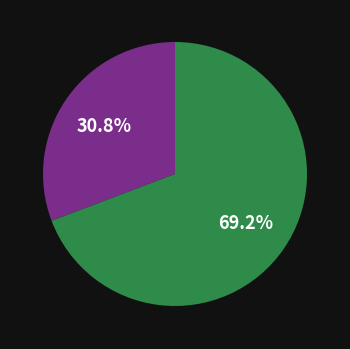

Is there a majority slice in this chart?

Yes